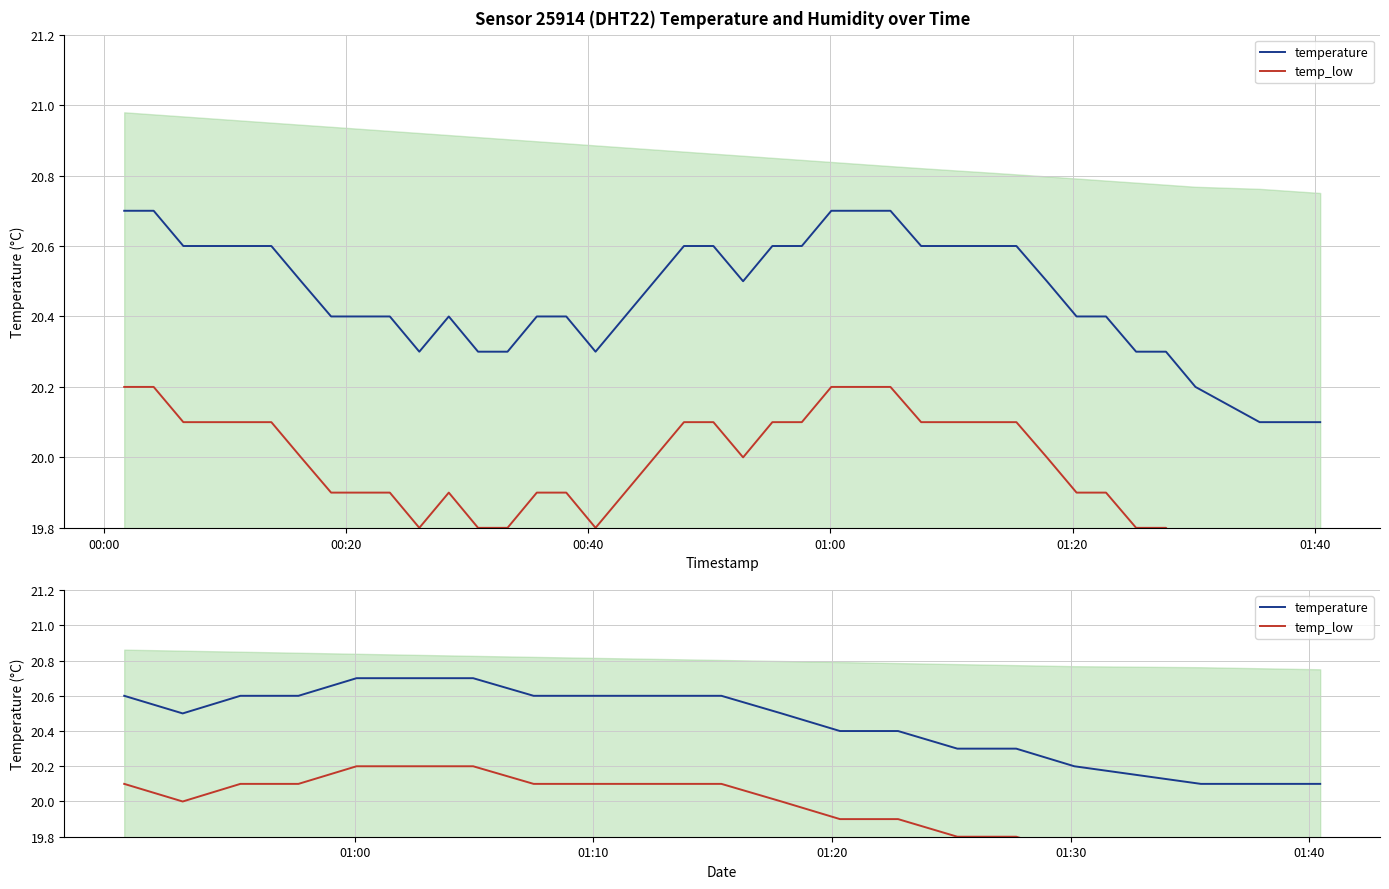

Reading right to left, extract all data points from this chart.

temperature: 20.1	20.1	20.1	20.2	20.3	20.3	20.4	20.4	20.5	20.6	20.6	20.6	20.6	20.7	20.7	20.7	20.6	20.6	20.5	20.6
temp_low: 19.6	19.6	19.6	19.7	19.8	19.8	19.9	19.9	20.0	20.1	20.1	20.1	20.1	20.2	20.2	20.2	20.1	20.1	20.0	20.1